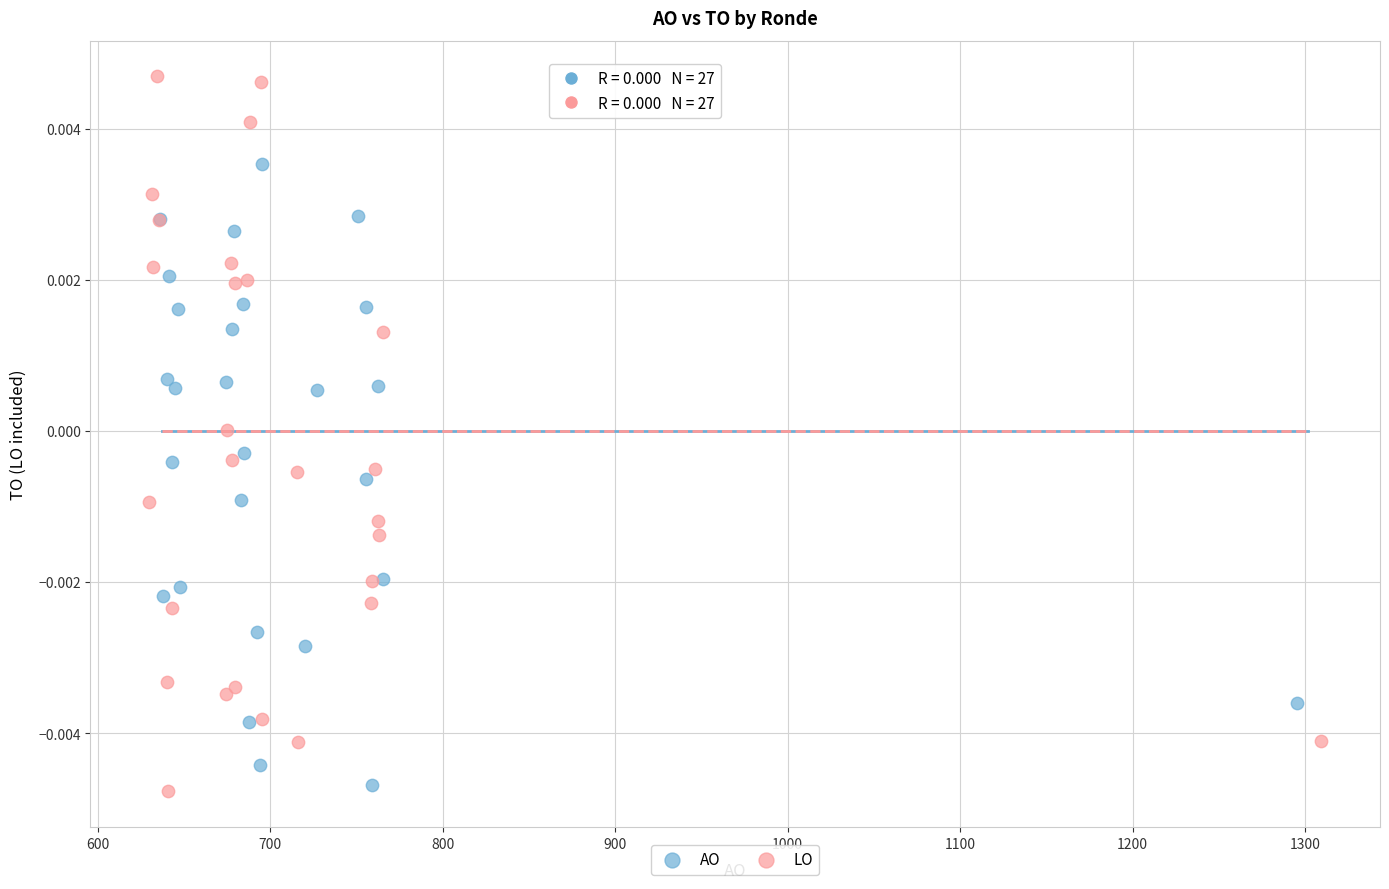

Which series has the largest Y range (max minus min)?

LO